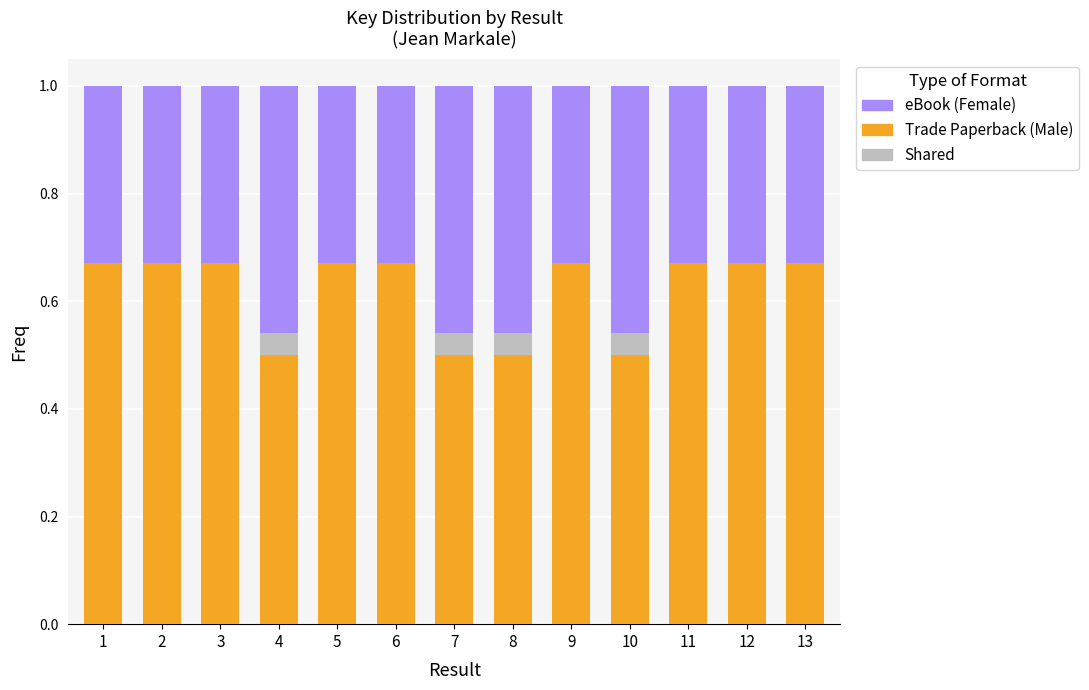

What is the total value across all series at 4?

1.0